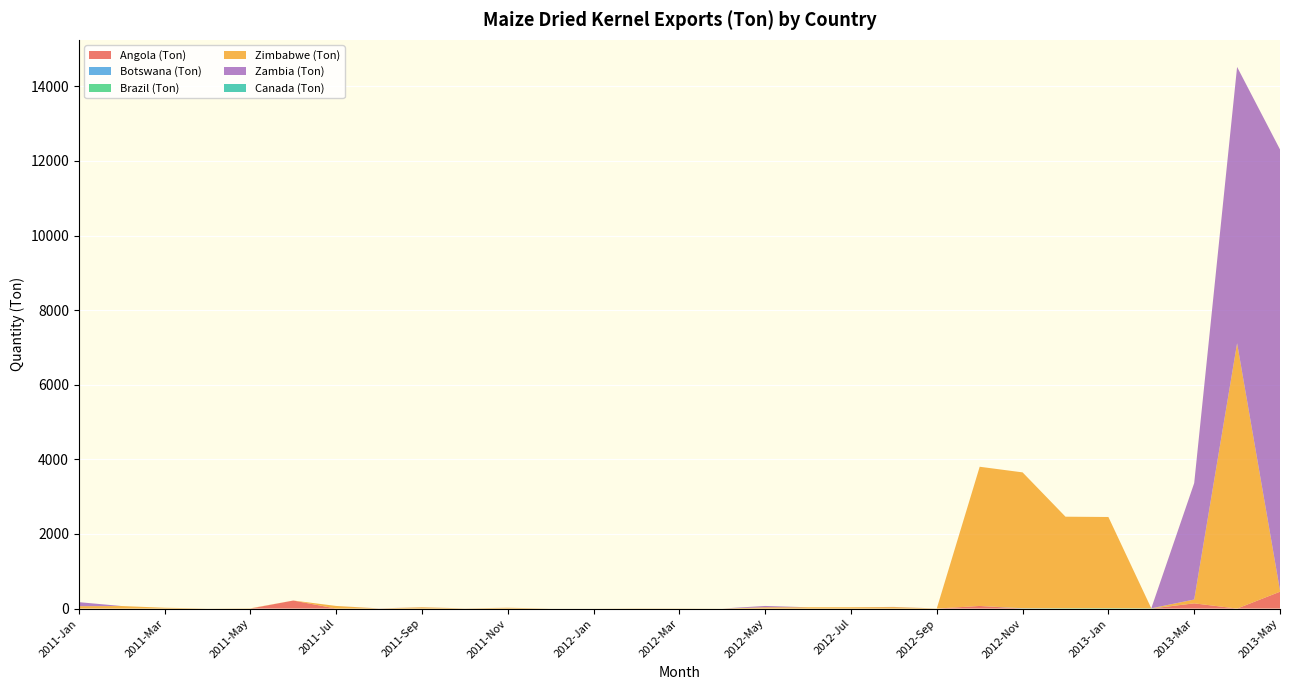

Reading right to left, extract all data points from this chart.

Angola (Ton): 451.5	0.0	139.5	0.0	0.0	0.0	0.0	70.0	0.0	0.0	0.0	0.0	0.0	0.0	0.0	0.0	0.0	0.0	0.0	0.0	0.0	0.0	0.0	215.0	0.0	0.0	0.0	0.0	0.0
Botswana (Ton): 0.0	0.0	0.0	0.0	0.0	0.0	8.0	0.0	0.0	0.0	0.0	0.0	0.0	0.0	0.0	0.0	0.0	0.0	0.0	0.0	0.0	0.0	0.0	0.0	0.0	0.0	0.0	0.0	0.0
Brazil (Ton): 0.0	0.0	0.0	6.2	10.0	9.0	0.0	0.0	0.0	0.0	0.0	0.0	0.0	0.0	0.0	0.0	0.0	0.0	0.0	0.0	0.0	0.0	0.0	0.0	0.0	0.0	0.0	0.0	0.0
Zimbabwe (Ton): 33.4	7112.4	103.0	0.2	2445.0	2454.0	3643.0	3732.0	2.0	40.0	35.0	35.0	34.0	1.0	4.0	5.0	1.0	1.0	21.0	4.0	34.0	2.0	70.0	1.0	7.0	2.0	22.0	68.0	64.0
Zambia (Ton): 11824.0	7408.6	3121.6	0.5	0.0	0.0	0.0	0.0	1.0	4.0	0.0	0.0	36.0	0.0	0.0	0.0	0.0	0.0	1.0	1.0	2.0	3.0	0.0	0.0	0.0	0.0	0.0	0.0	108.0
Canada (Ton): 0.0	0.0	0.0	0.0	0.0	0.0	0.0	0.0	0.0	0.0	0.0	0.0	0.0	0.0	0.0	0.0	0.0	0.0	0.0	0.0	0.0	0.0	0.0	0.0	0.0	0.0	0.0	0.0	0.0